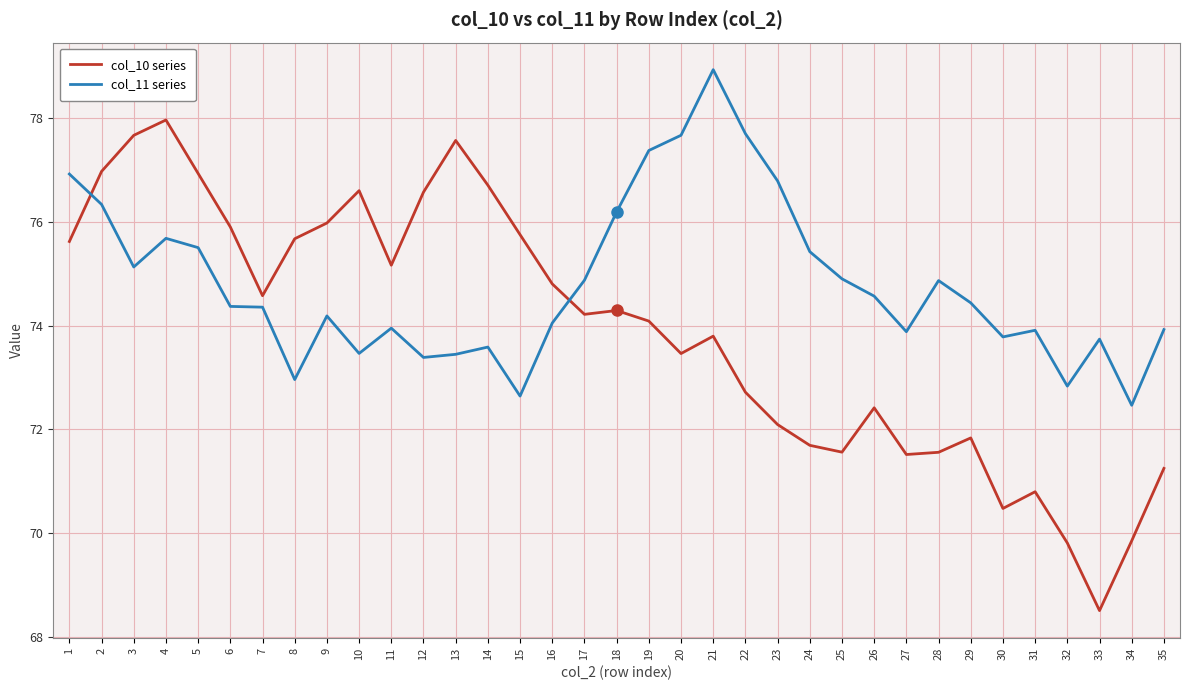

The col_11 series series shows 43.0 at 28. True or false?

False